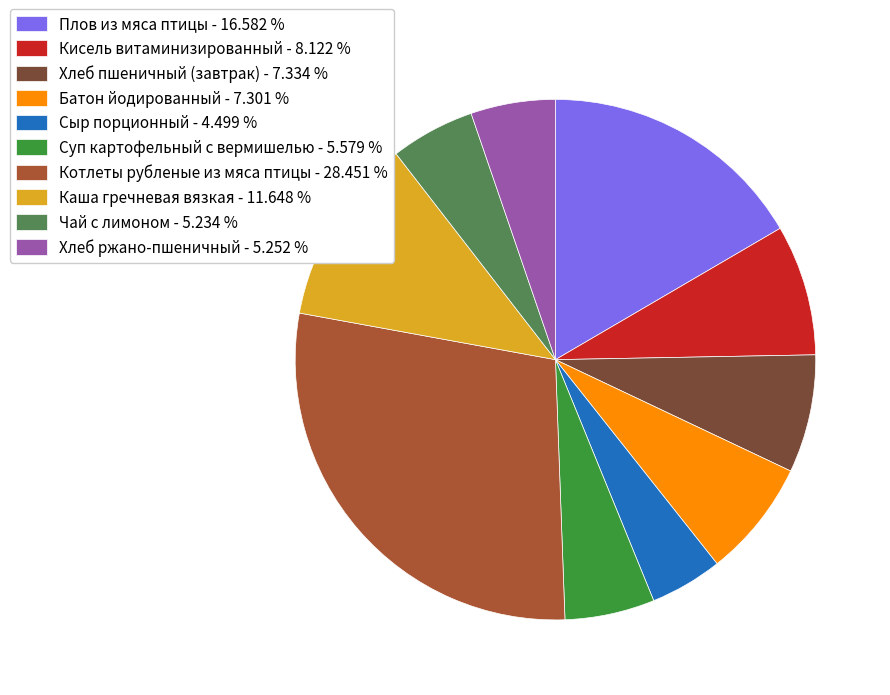

How many slices are in this pie chart?

10